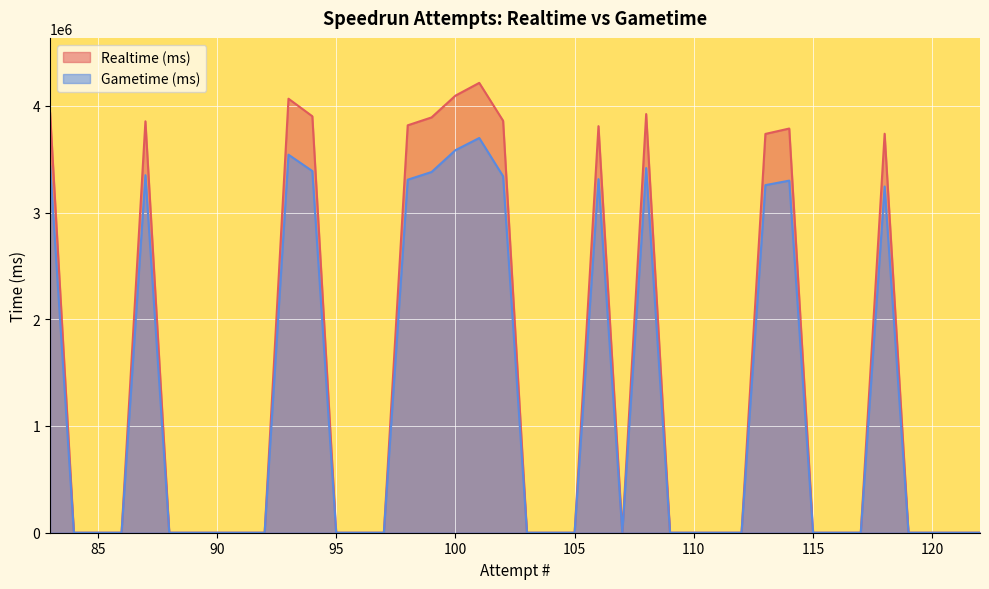

Is it true that Gametime (ms) equals 0 at 84?

True